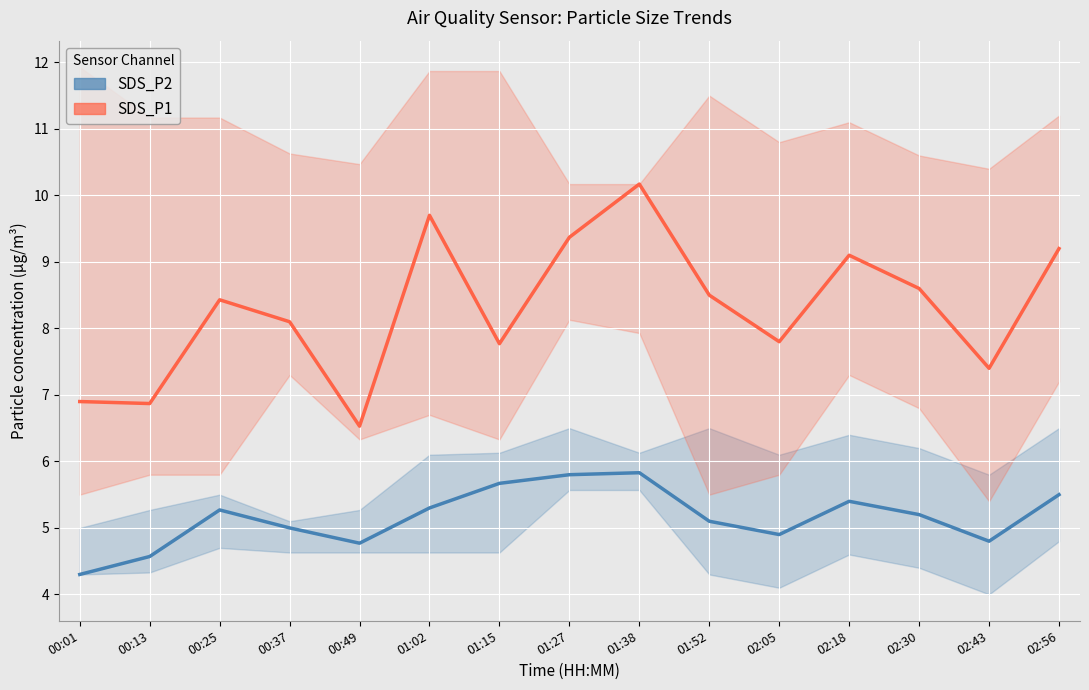

What are all the series names shown in the legend?

SDS_P2, SDS_P1